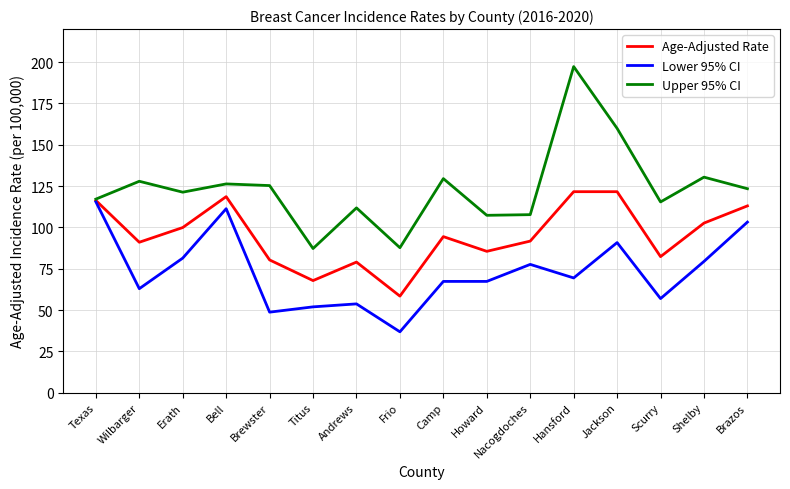

What is the minimum value shown in the chart?

36.8